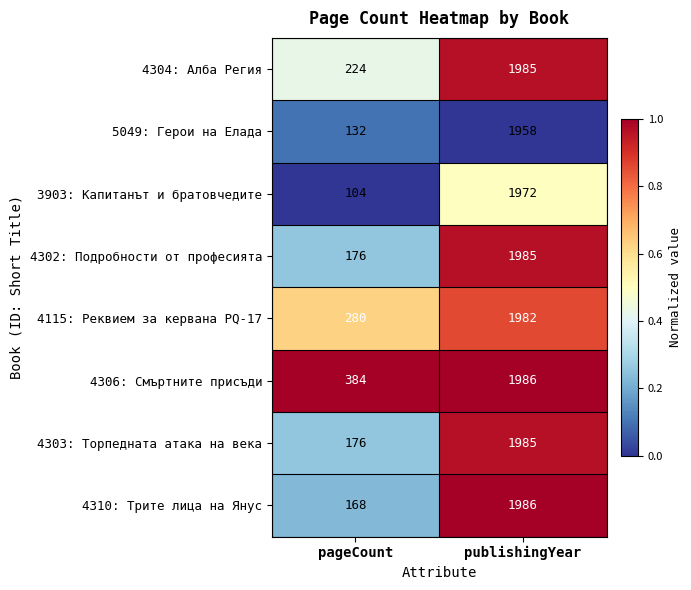

What is the sum of all 4304: Алба Регия values?

2209